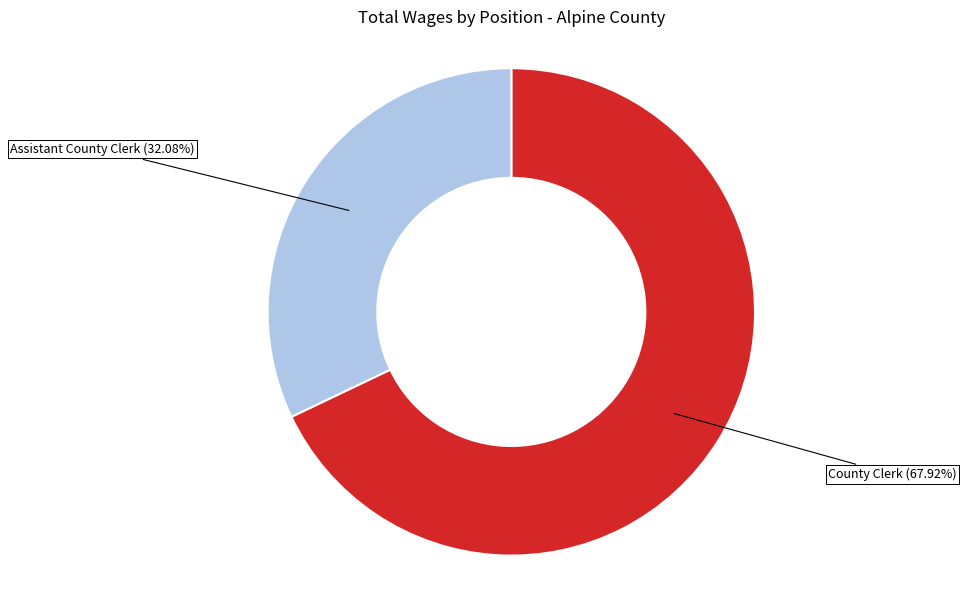

Which has a higher value, County Clerk or Assistant County Clerk?

County Clerk